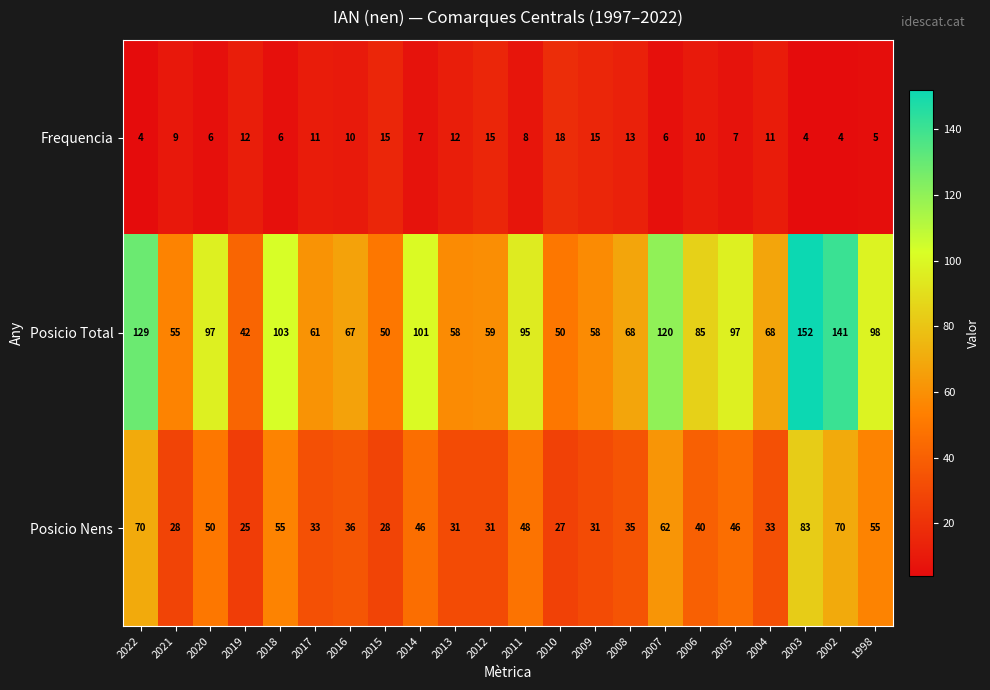

What is the sum of the Posicio Total values at 2010 and 2004?

118